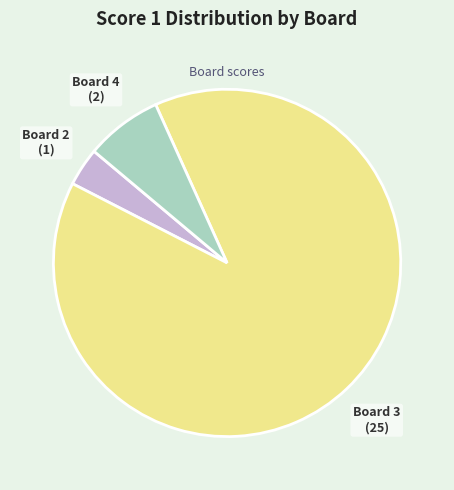

Does any single category account for the majority?

Yes